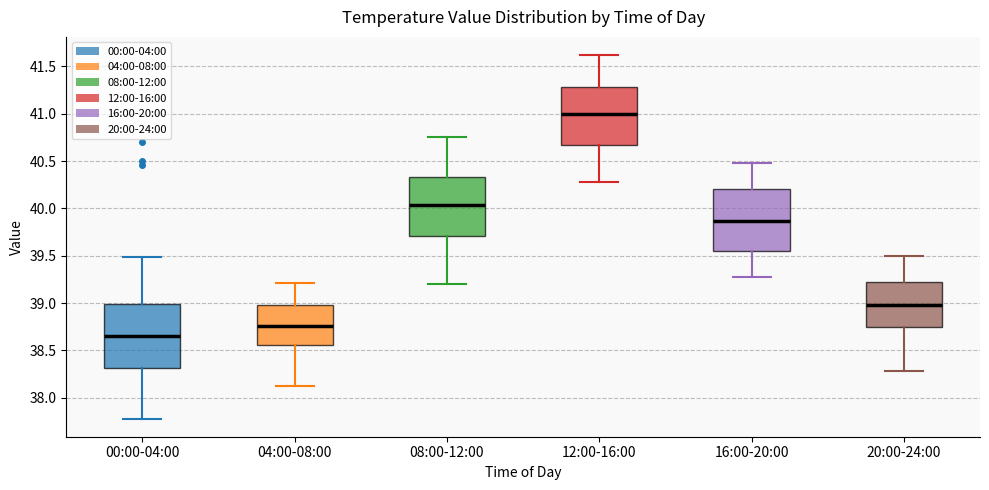

Reading left to right, transcribe this box plot: for each box, give where its median line is, the range the box spans, and where its two whiskers end, as read against the y-axis. The values are not printed on the chart, so give them approximately, as read against the axis.

00:00-04:00: median 38.65, box 38.30 to 39.00, whiskers 37.80 to 39.50
04:00-08:00: median 38.75, box 38.55 to 39.00, whiskers 38.10 to 39.20
08:00-12:00: median 40.05, box 39.70 to 40.35, whiskers 39.20 to 40.75
12:00-16:00: median 41.00, box 40.65 to 41.30, whiskers 40.30 to 41.60
16:00-20:00: median 39.85, box 39.55 to 40.20, whiskers 39.30 to 40.50
20:00-24:00: median 39.00, box 38.75 to 39.20, whiskers 38.30 to 39.50